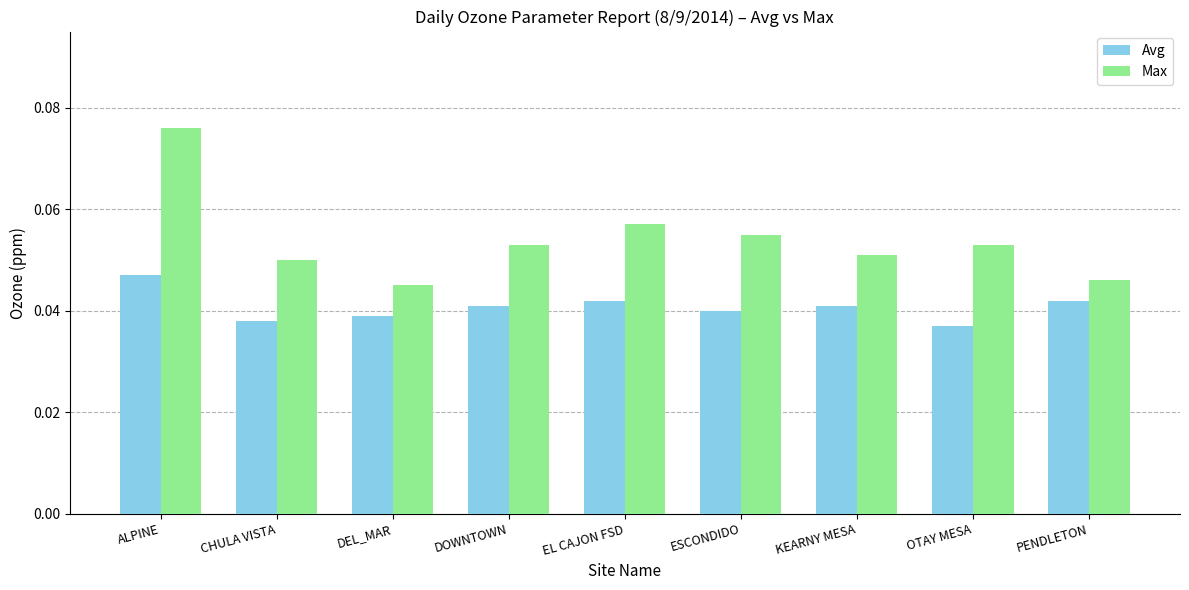

Which category has the highest value in the Max series?

ALPINE